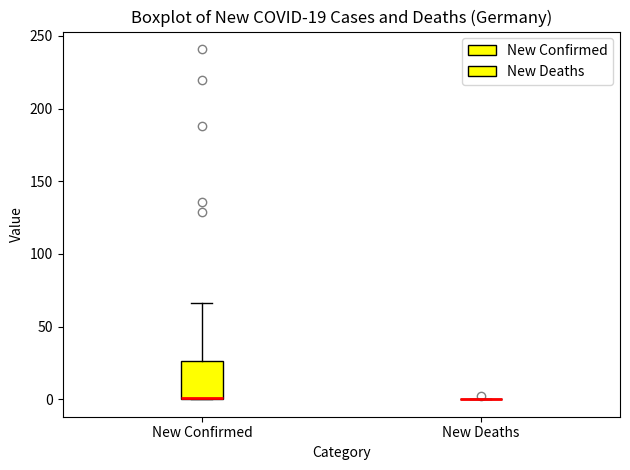

Comparing the boxes themselves (not the whiskers), which one is the tallest?

New Confirmed